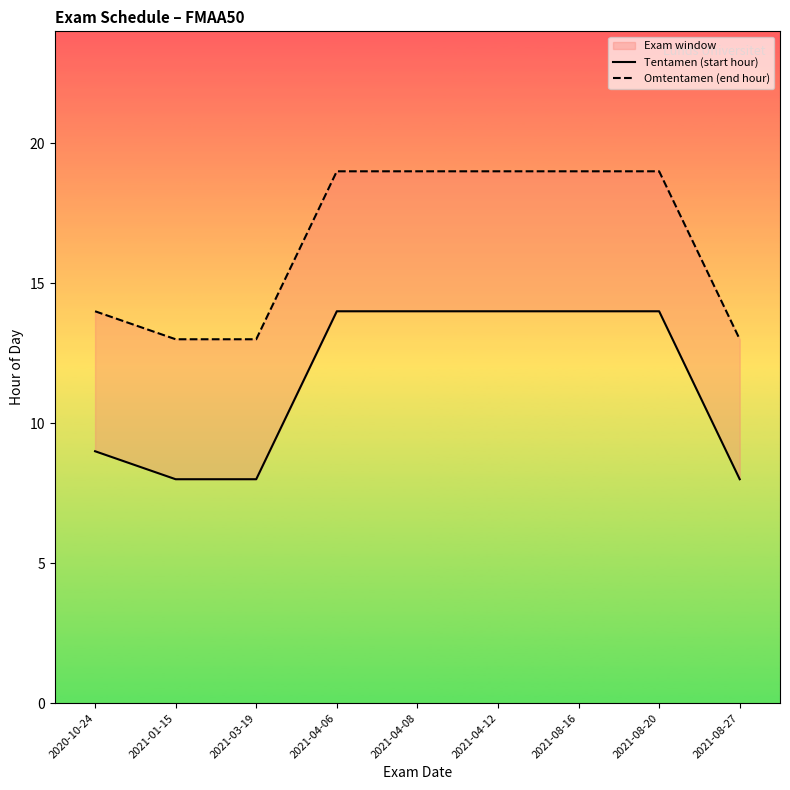

How many Omtentamen (end hour) values are between 13 and 19?

9